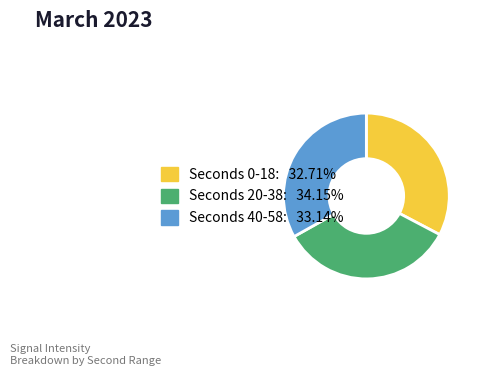

Is there a majority slice in this chart?

No